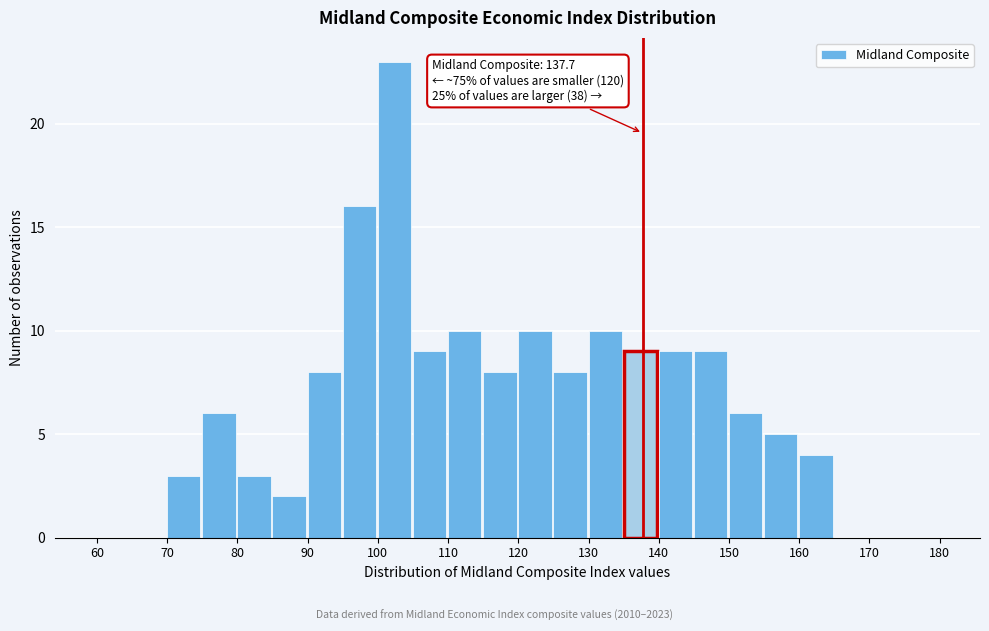

Which range on the x-axis has the tallest bar?

100 to 105